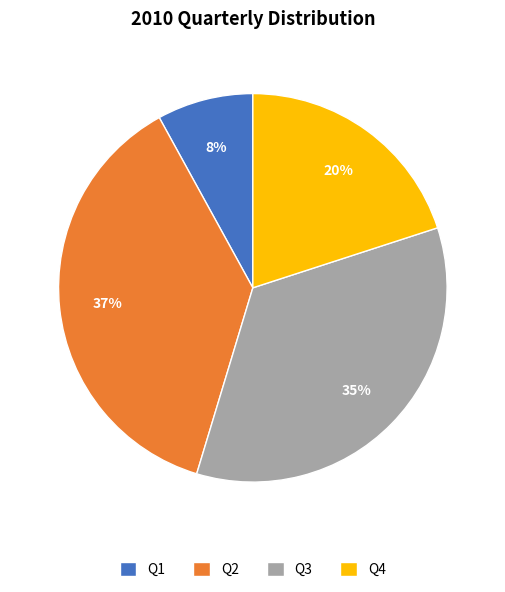

Rank the categories by value from lowest to highest.

Q1, Q4, Q3, Q2